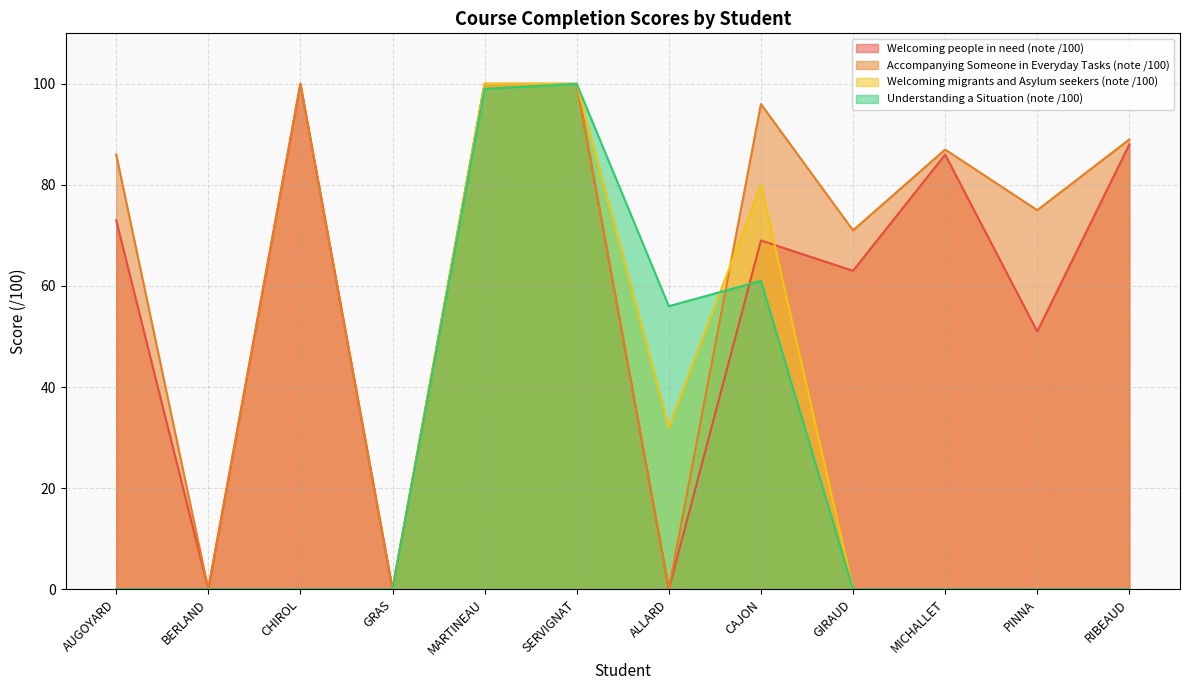

What is the label of the 8th point from the left?

CAJON